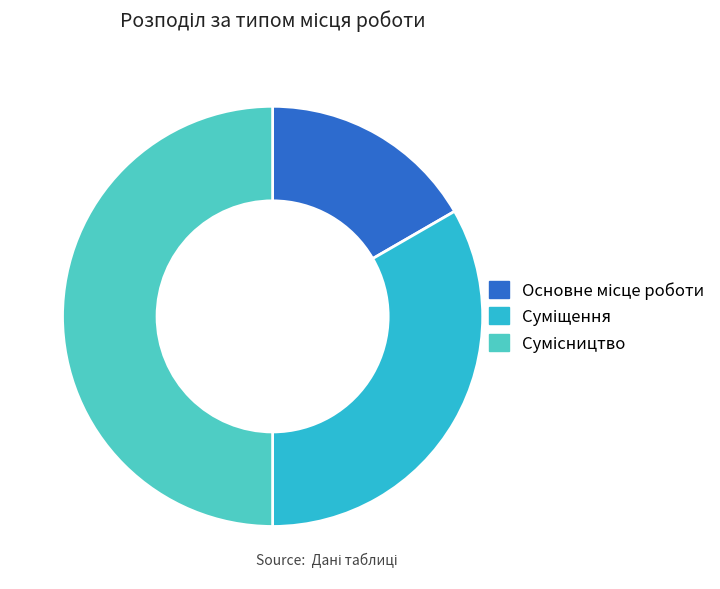

How many slices are in this pie chart?

3